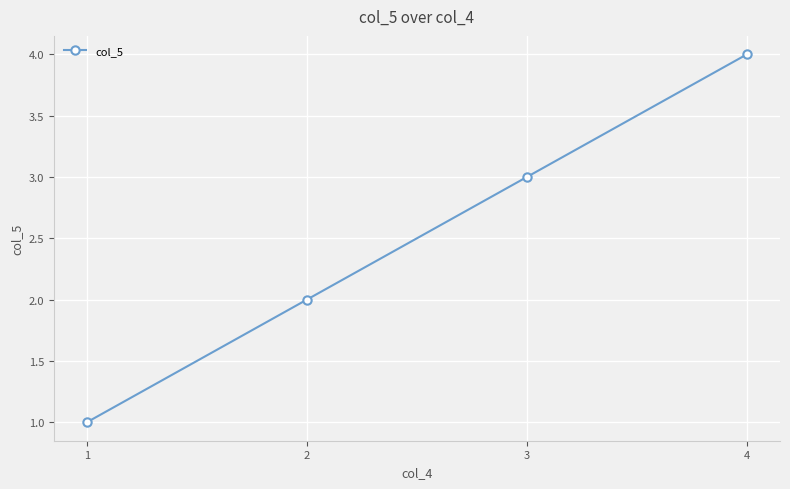

True or false: there are more than 1 points higher than both neighbors.

False